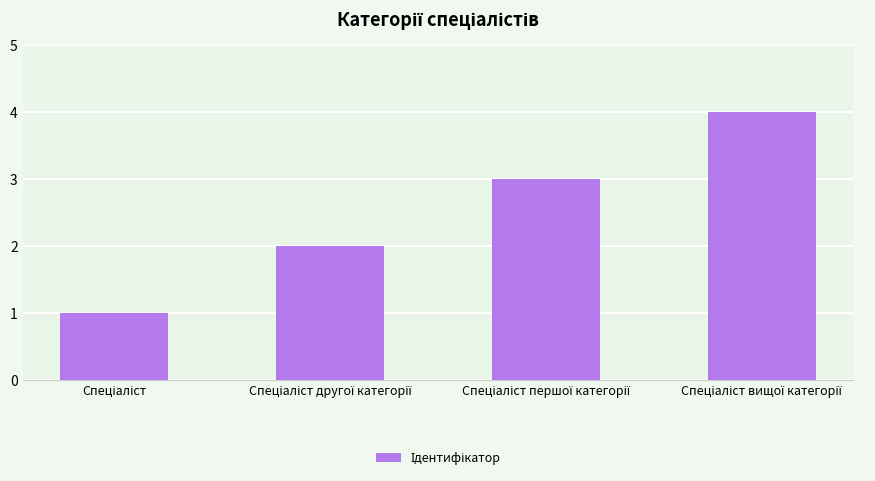

Reading right to left, what are all the values shown in this chart?

4	3	2	1